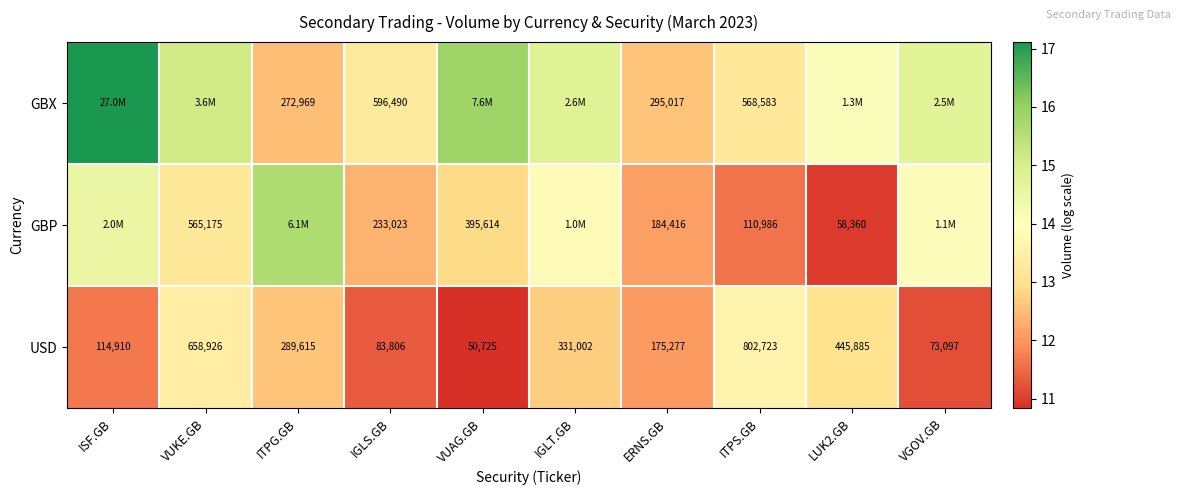

Is the value of GBX at IGLS.GB greater than the value of GBP at IGLS.GB?

Yes